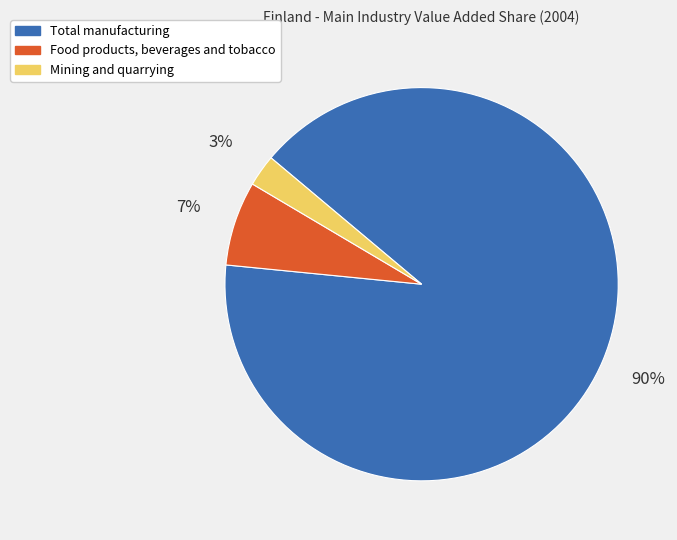

To the nearest percent, what is the combined percentage of Total manufacturing and Food products, beverages and tobacco?

97%